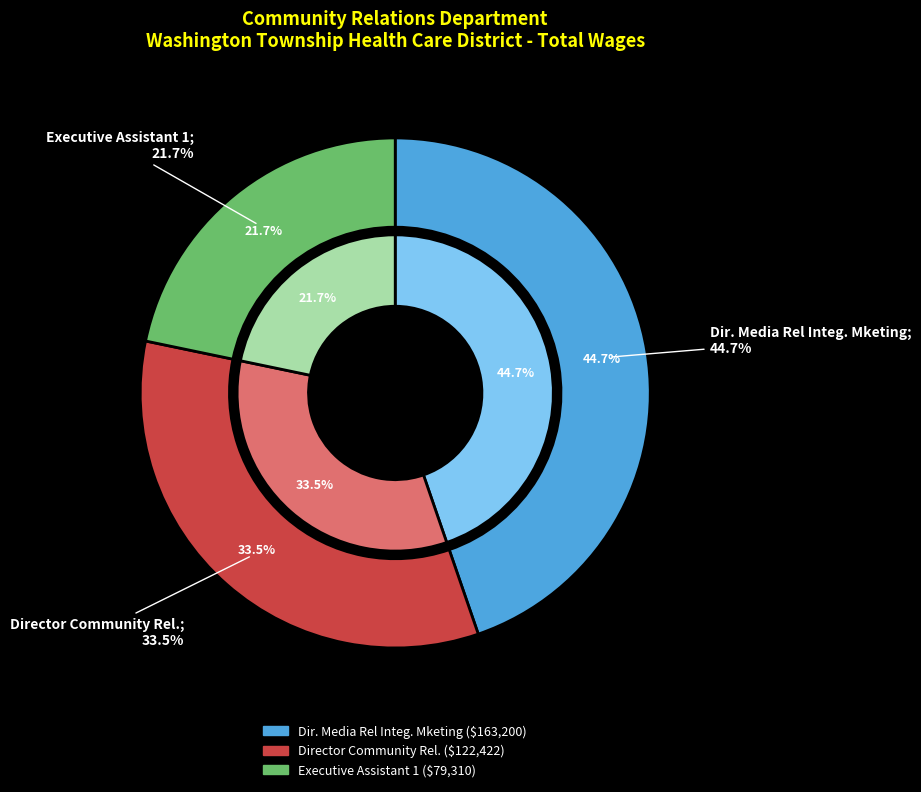

Approximately how many times larger is the value at Executive Assistant 1 compared to Dir. Media Rel Integ. Mketing?

0.5